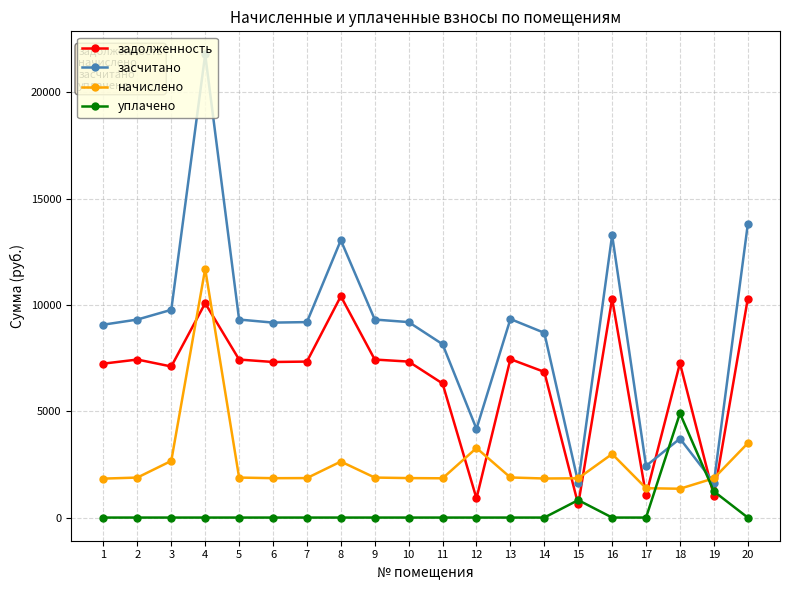

Is the value of задолженность at 9 greater than the value of начислено at 5?

Yes